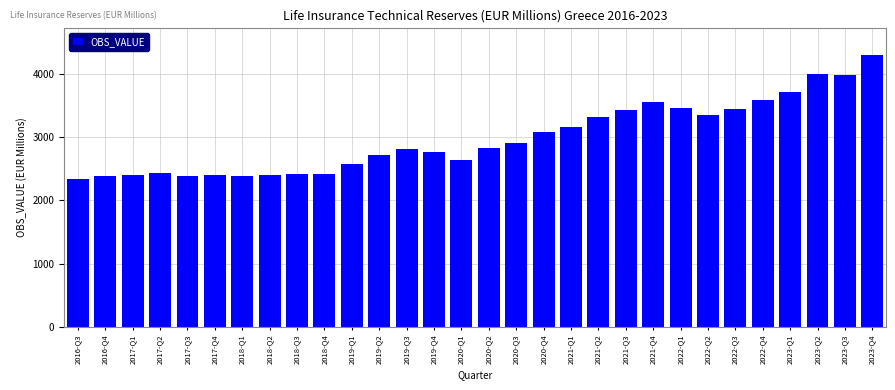

What is the greatest value displayed?

4290.8